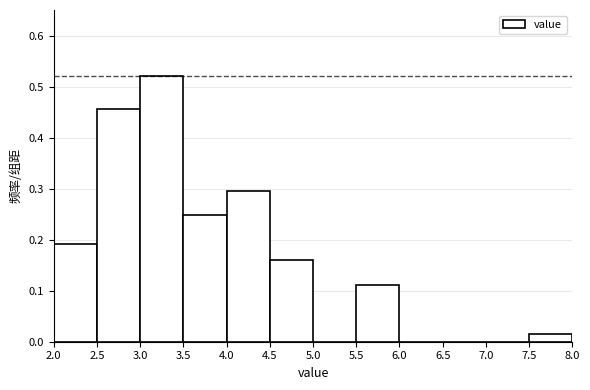

Which range on the x-axis has the tallest bar?

3.0 to 3.5